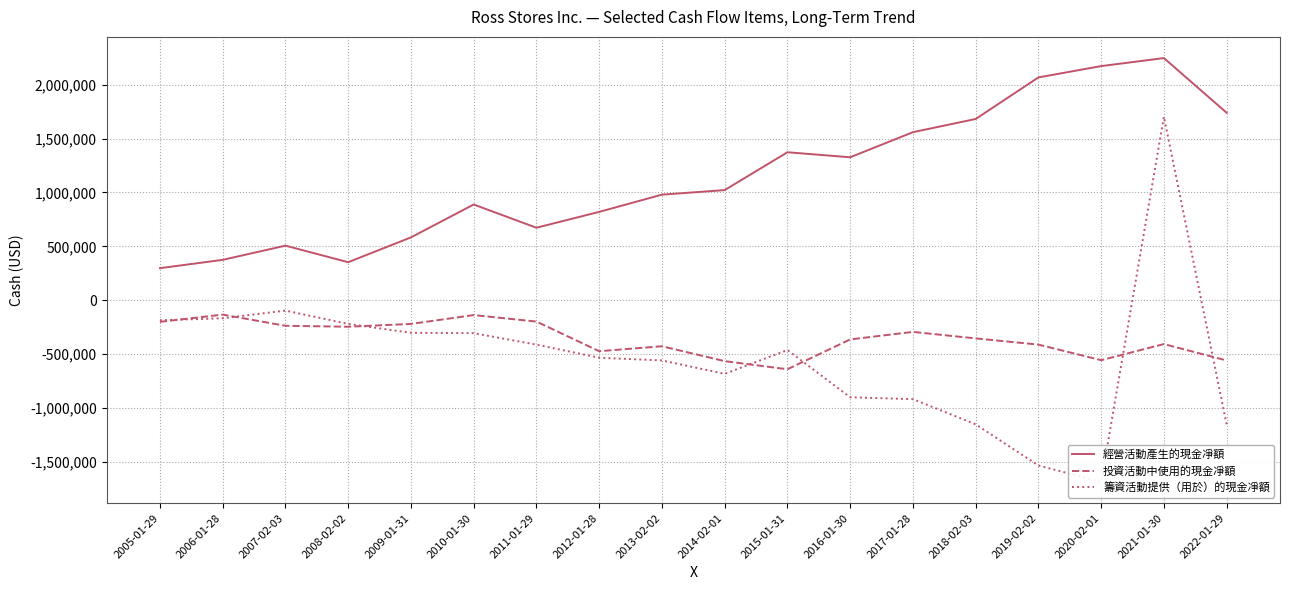

What is the average value of the 籌資活動提供（用於）的現金凈額 series?

-530135